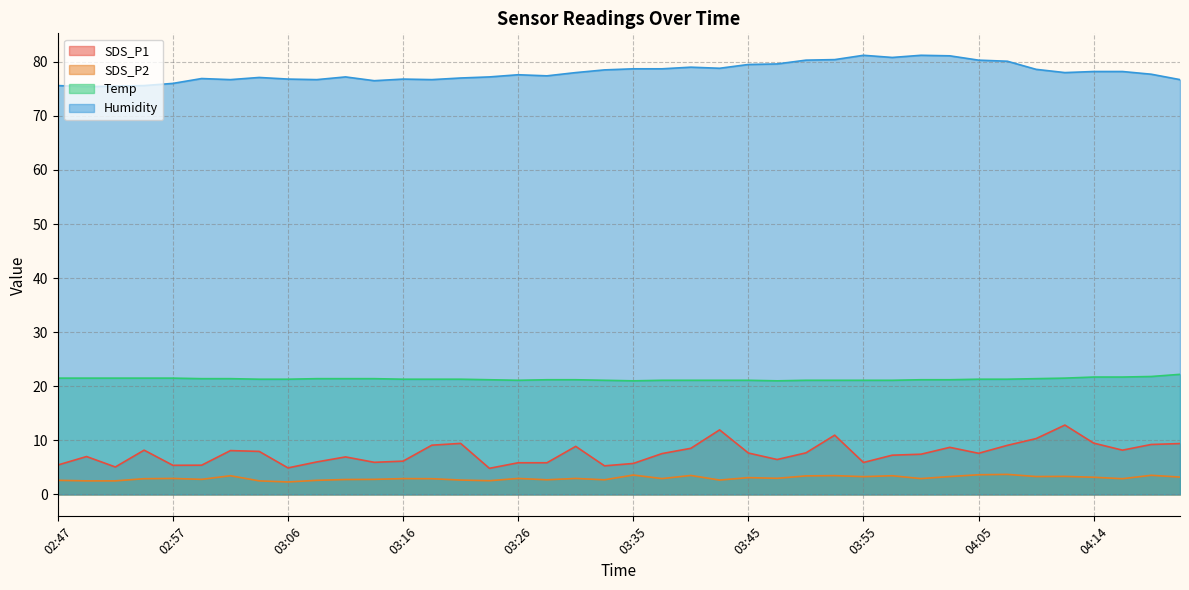

What are all the series names shown in the legend?

SDS_P1, SDS_P2, Temp, Humidity